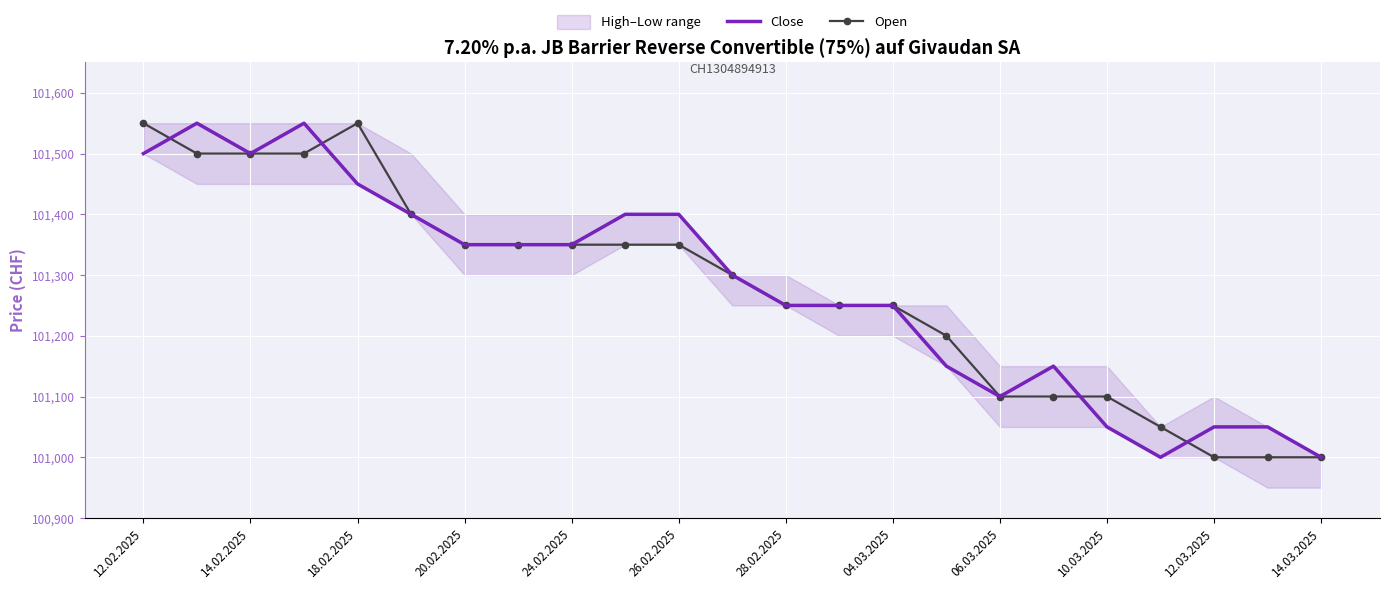

The value of Open at 12.03.2025 is 101000. True or false?

True